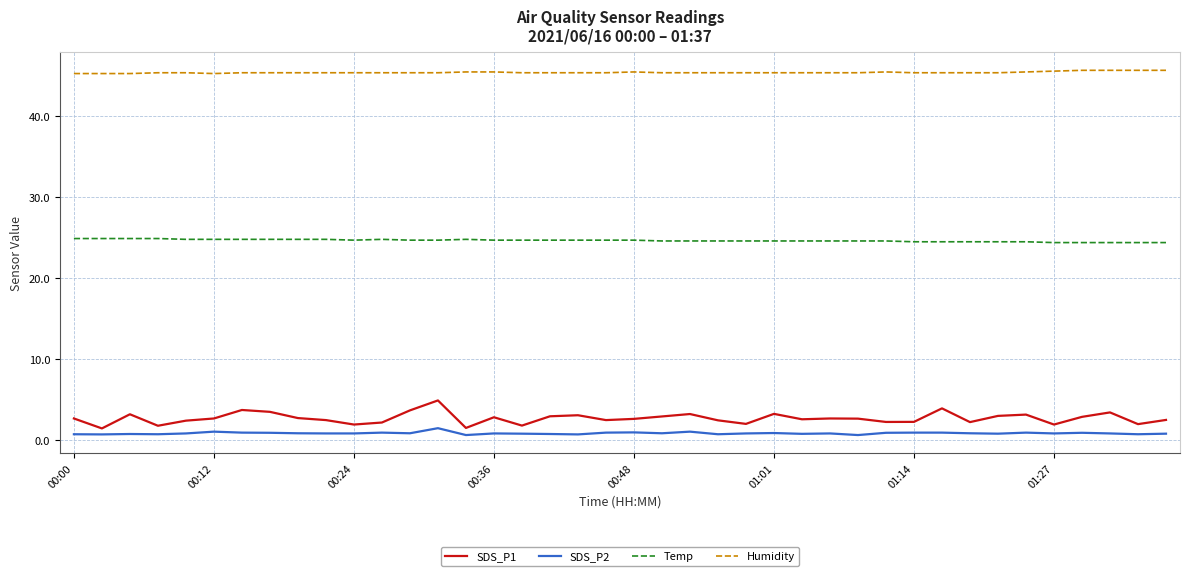

What is the minimum value for Humidity?

45.3